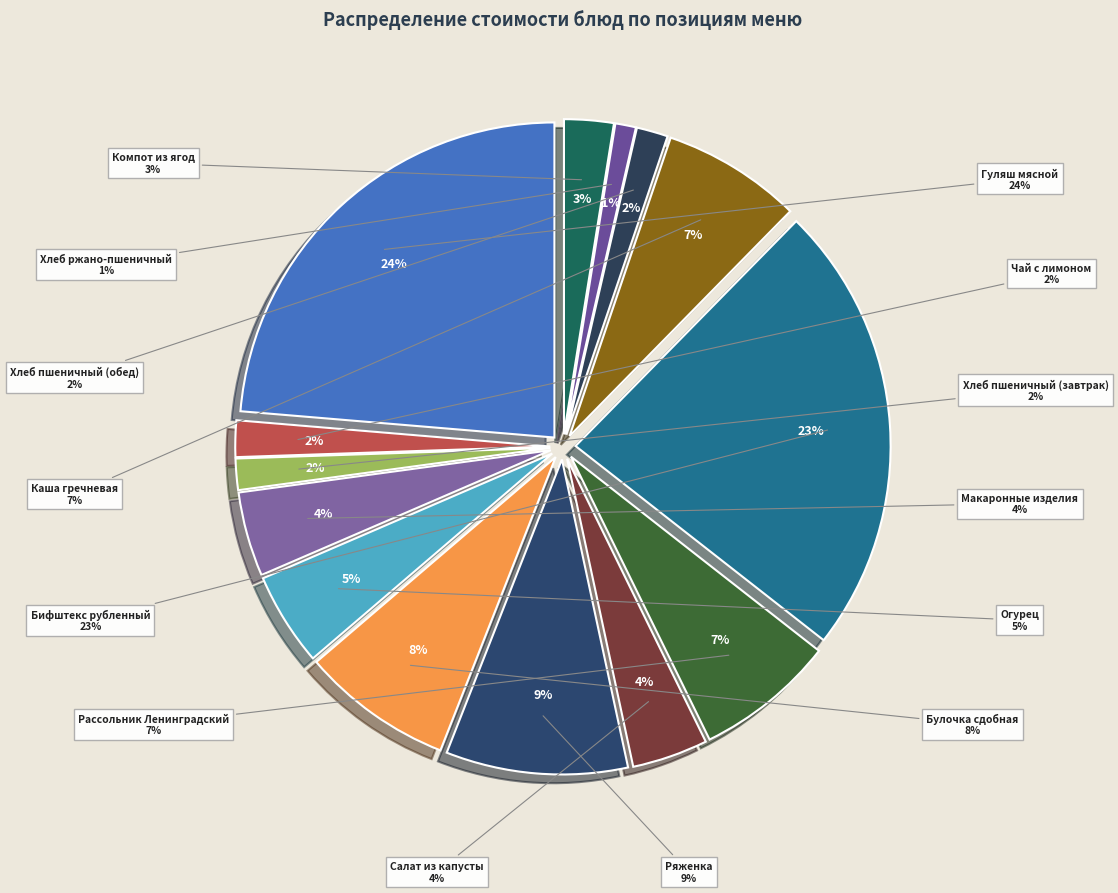

Which slice is the largest?

Гуляш мясной